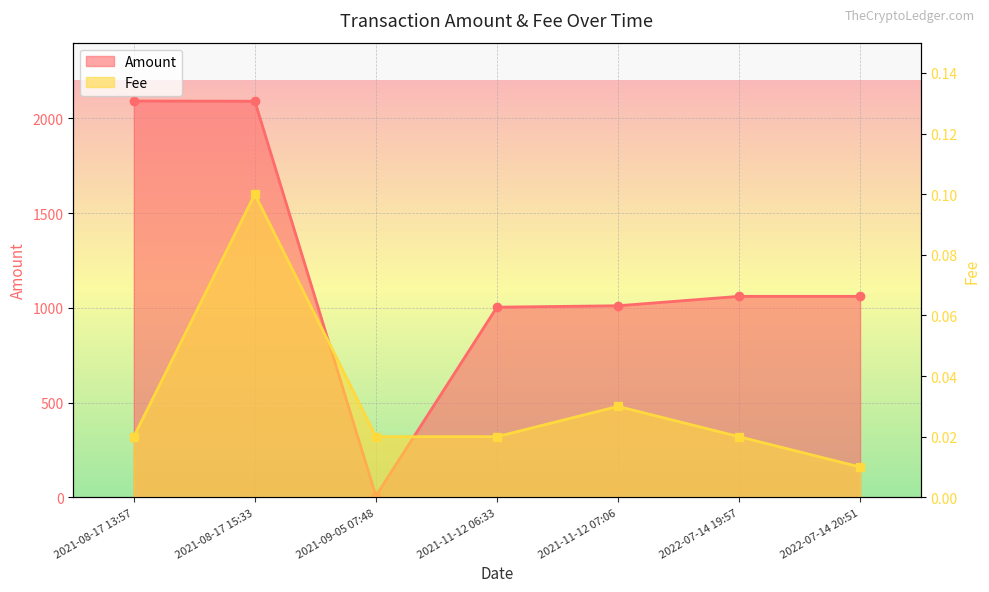

Rank the categories by Fee value from lowest to highest.

2022-07-14 20:51, 2021-08-17 13:57, 2021-09-05 07:48, 2021-11-12 06:33, 2022-07-14 19:57, 2021-11-12 07:06, 2021-08-17 15:33